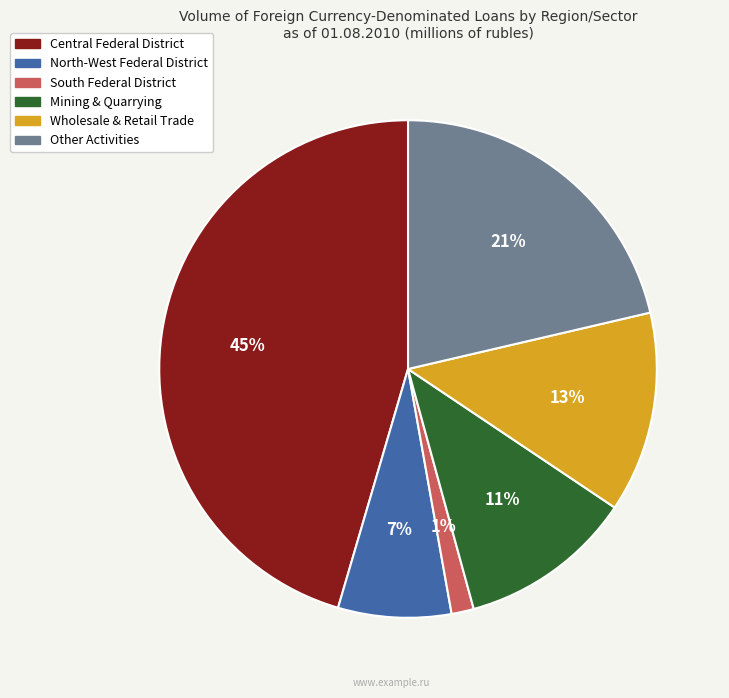

Which category has the biggest portion of the pie?

Central Federal District